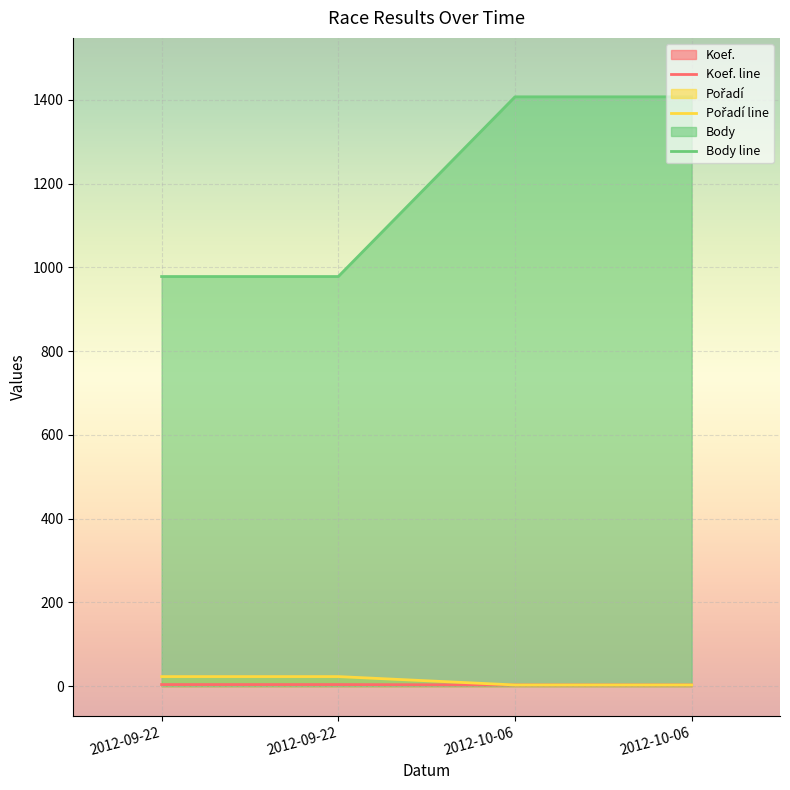

At how many categories does at least one series exceed 1298?

2